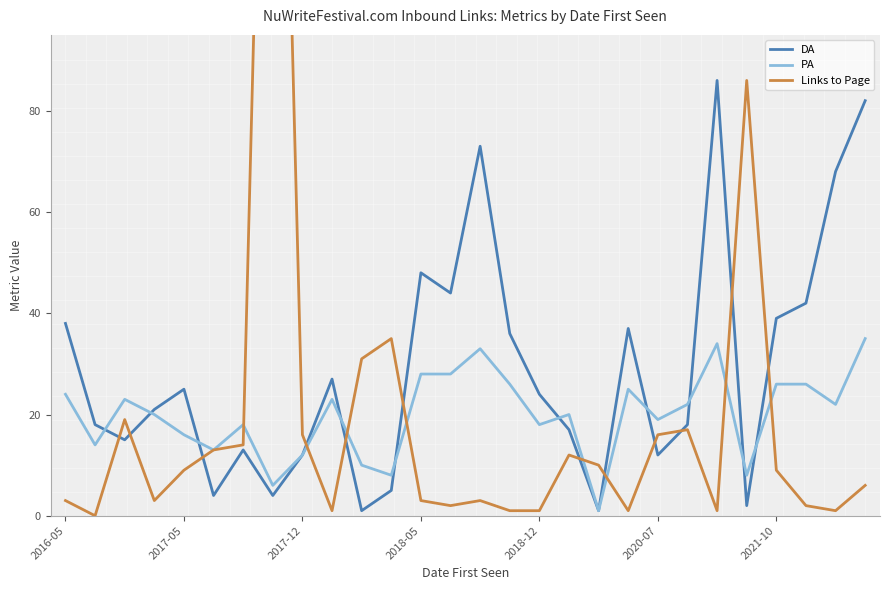

The value of PA at 10 is 14. True or false?

False